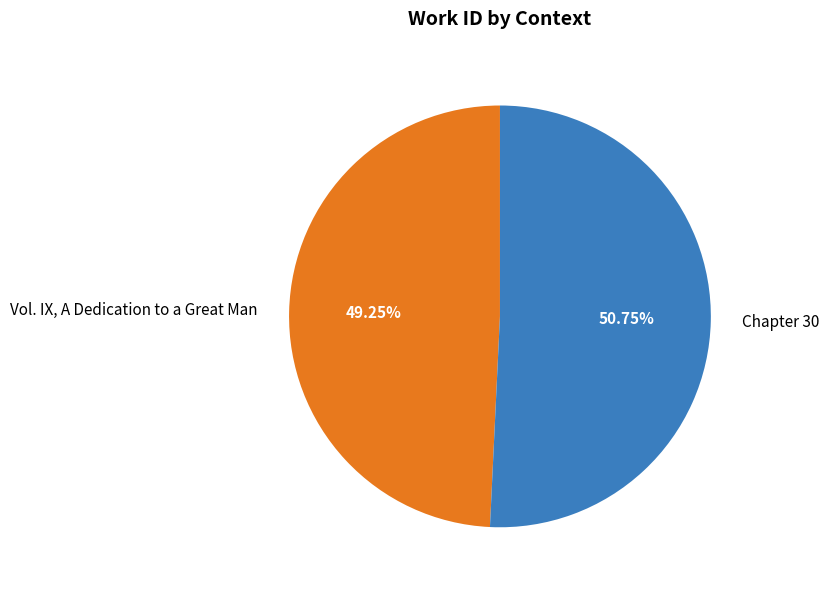

Do Chapter 30 and Vol. IX, A Dedication to a Great Man together represent more than half of the pie?

Yes